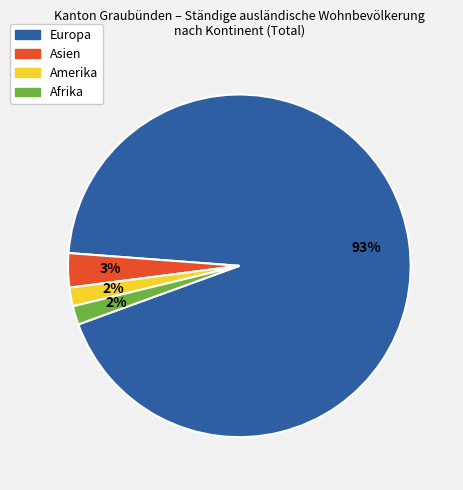

True or false: Europa accounts for 99% of the total.

False